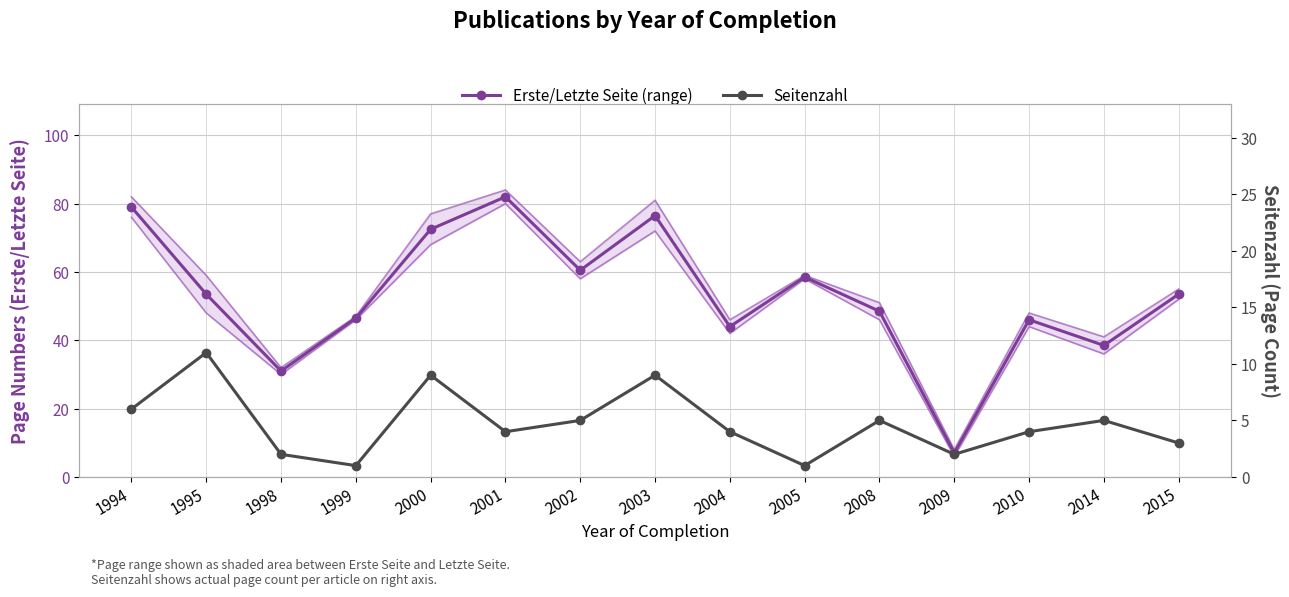

How many values in the Seitenzahl series exceed 4?

7